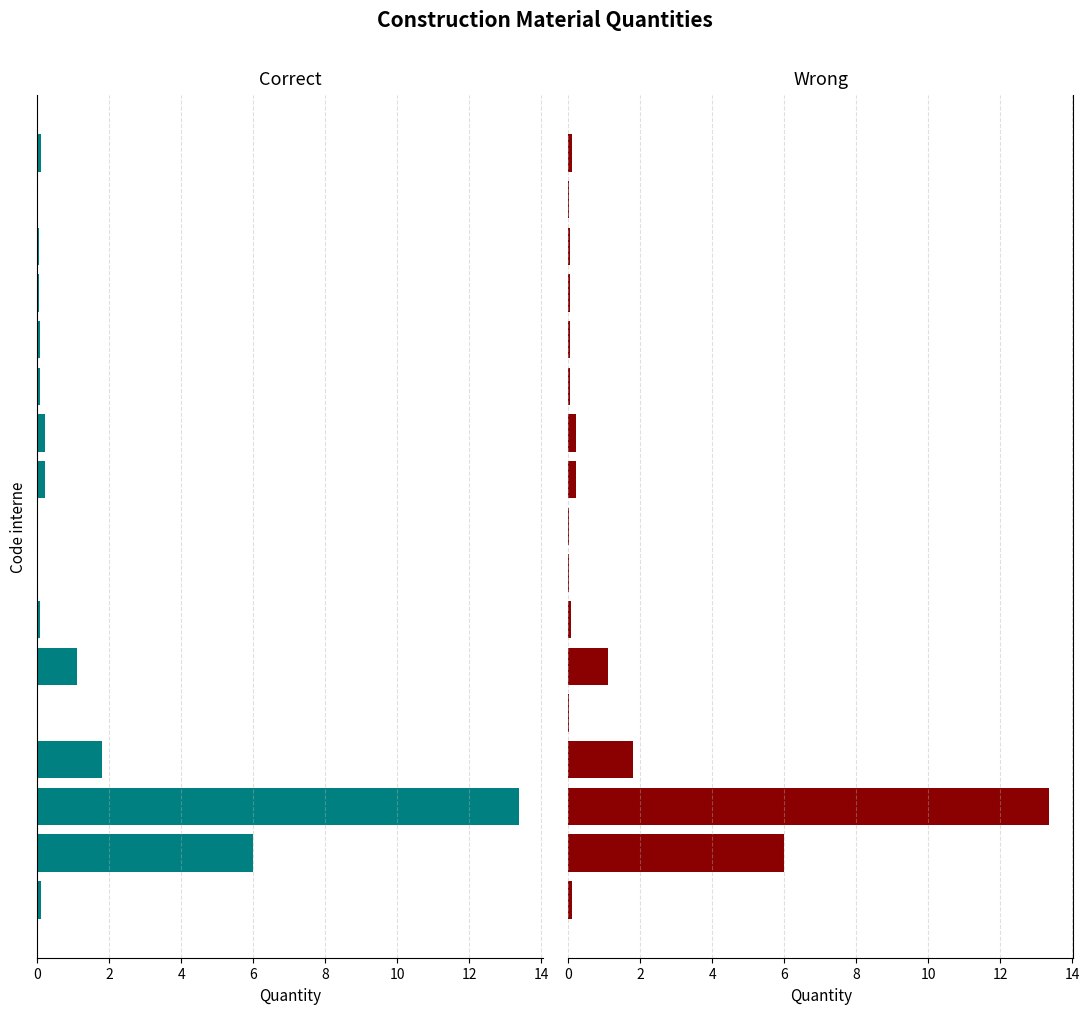

Does the chart contain stacked bars?

No